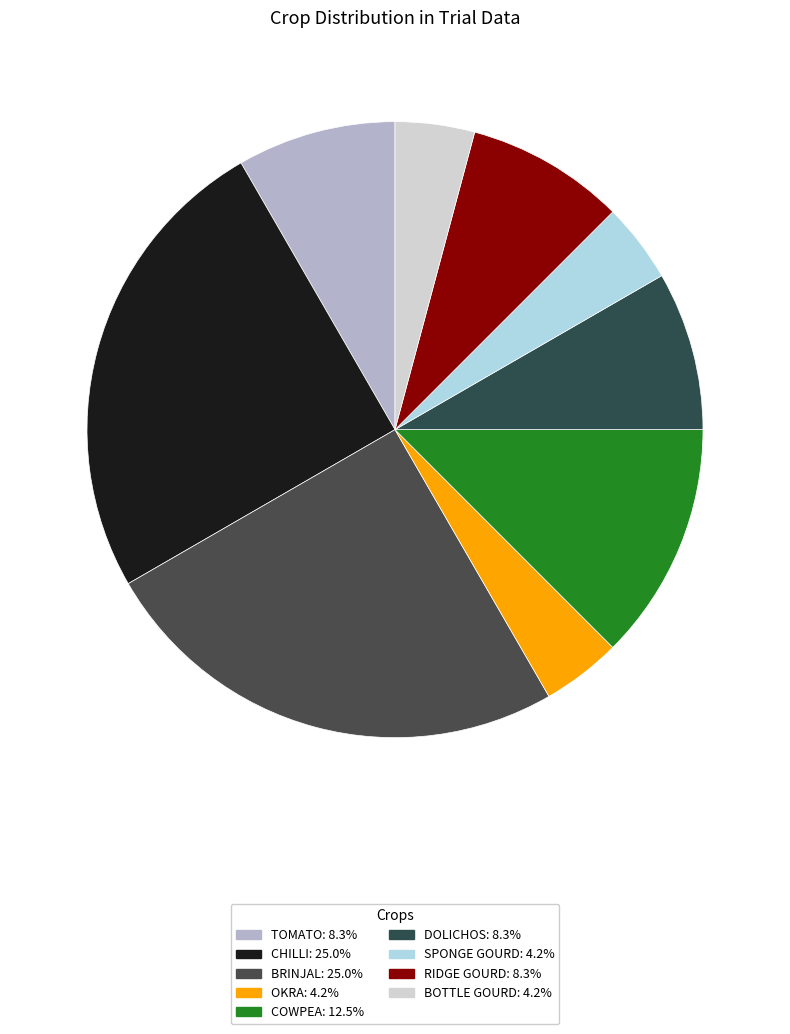

Does COWPEA account for over 50% of the chart?

No